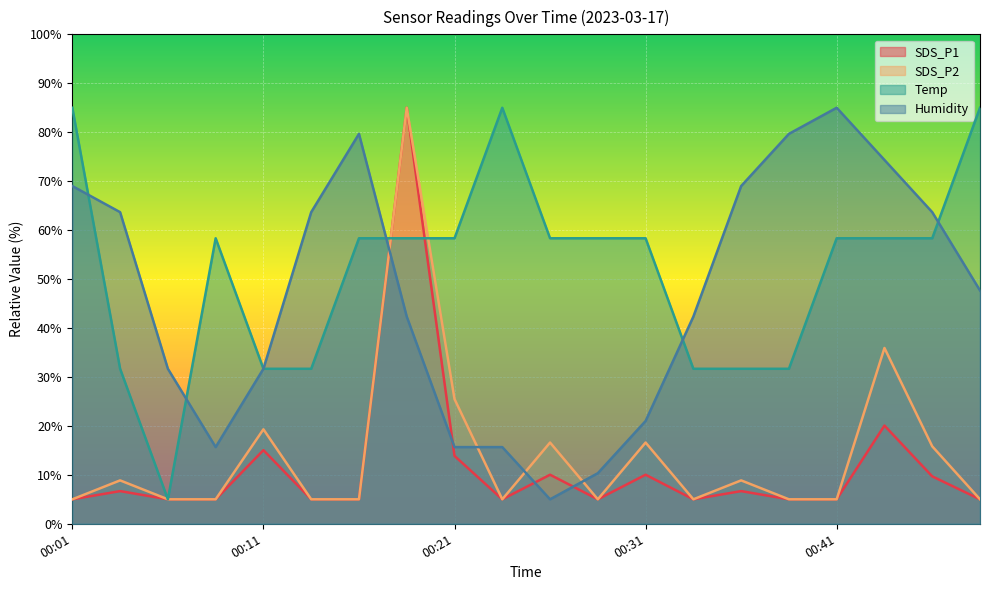

Which series has the largest range (max minus min)?

SDS_P1